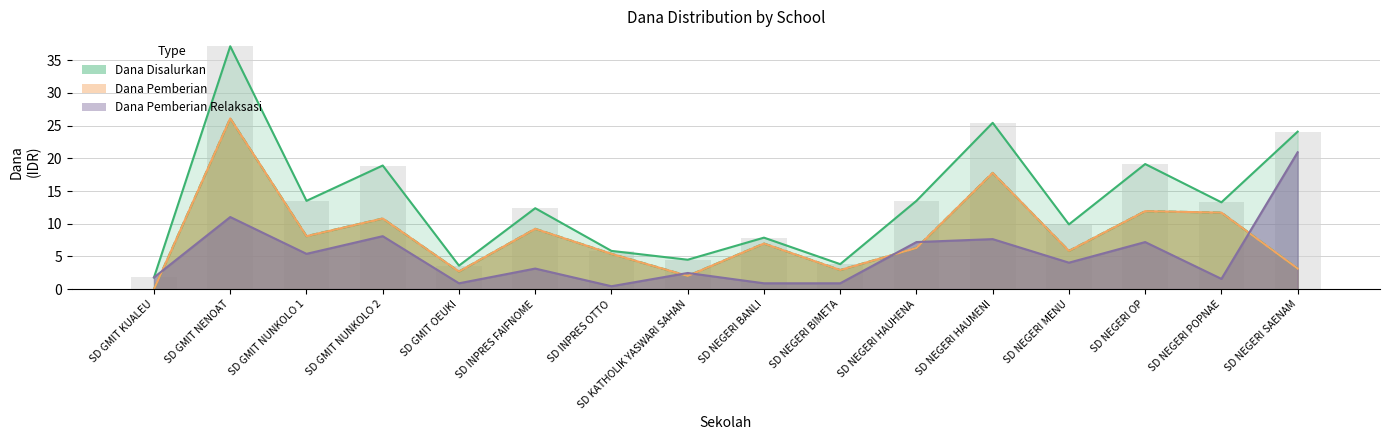

How many data points does each series have?

16